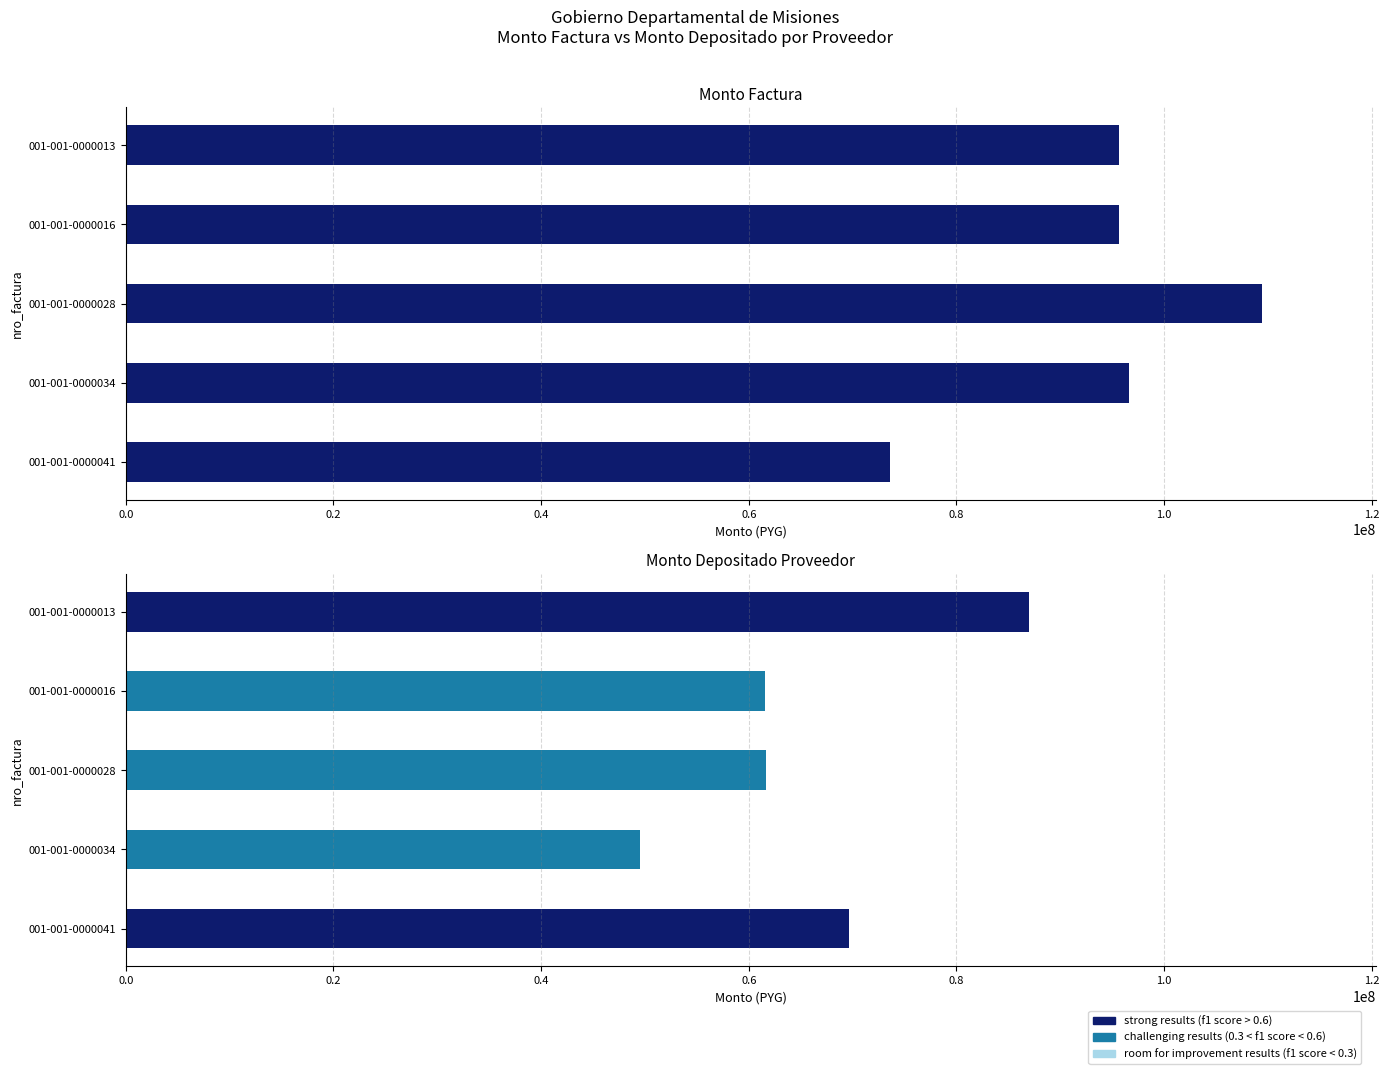

At 001-001-0000016, list the series in order from smallest to largest.

monto_depositado_proveedor, monto_factura